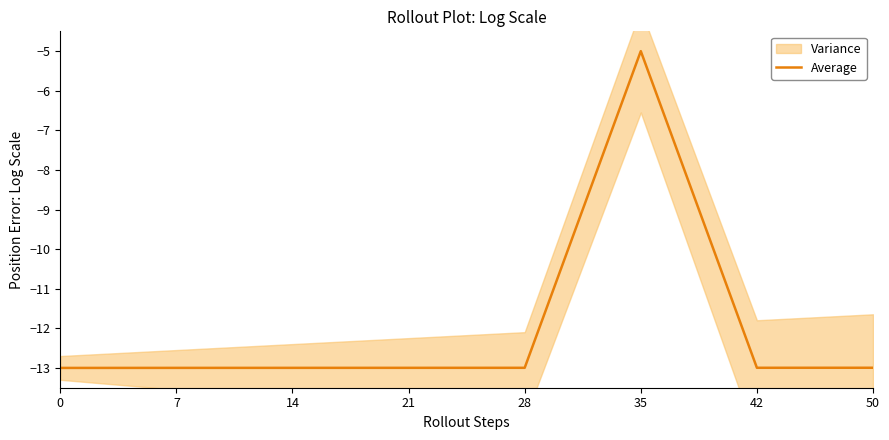

How many lines are shown in the chart?

1